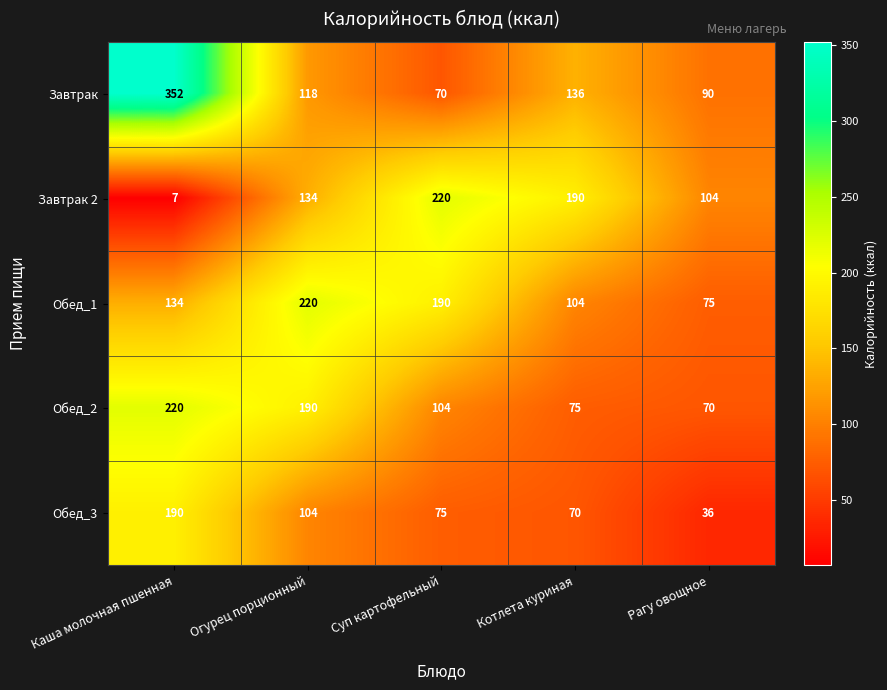

What is the difference between the highest and lowest values at Каша молочная пшенная?

345